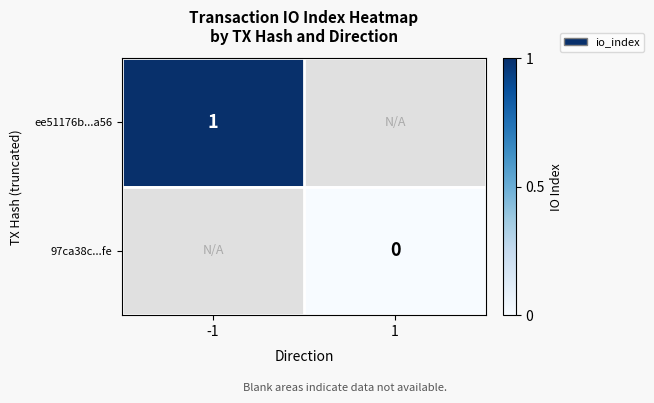

True or false: ee51176b...a56 has a value of 1 at -1.

True